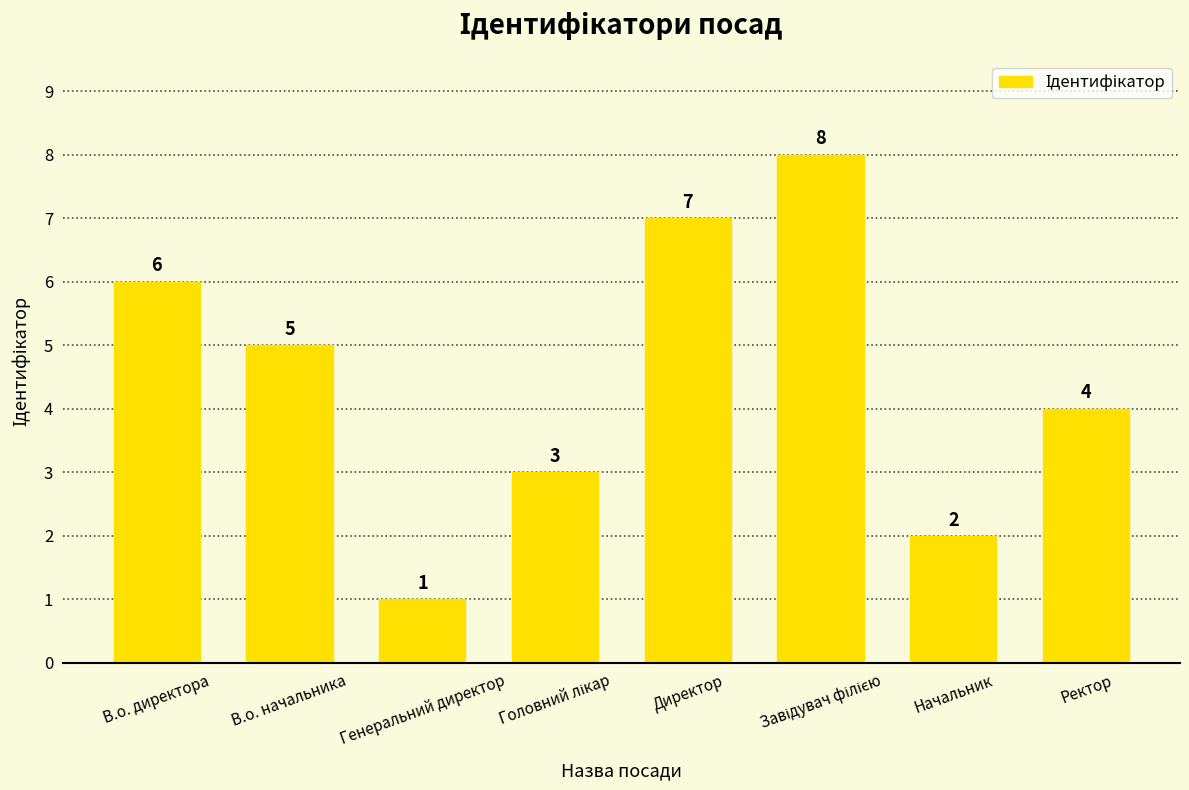

Which has a higher value, В.о. начальника or Ректор?

В.о. начальника